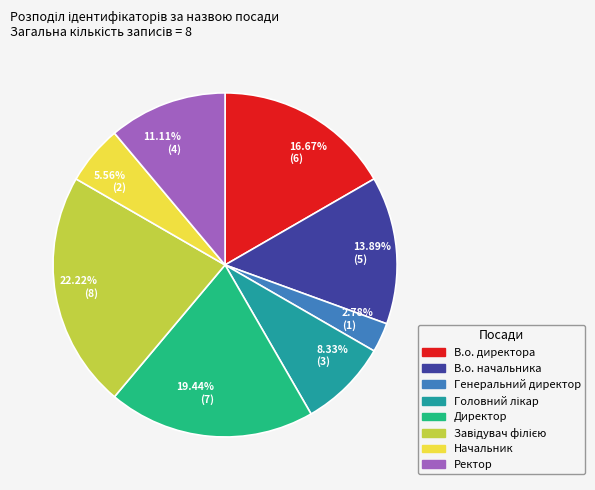

Does 13.89% (5) account for over 50% of the chart?

No